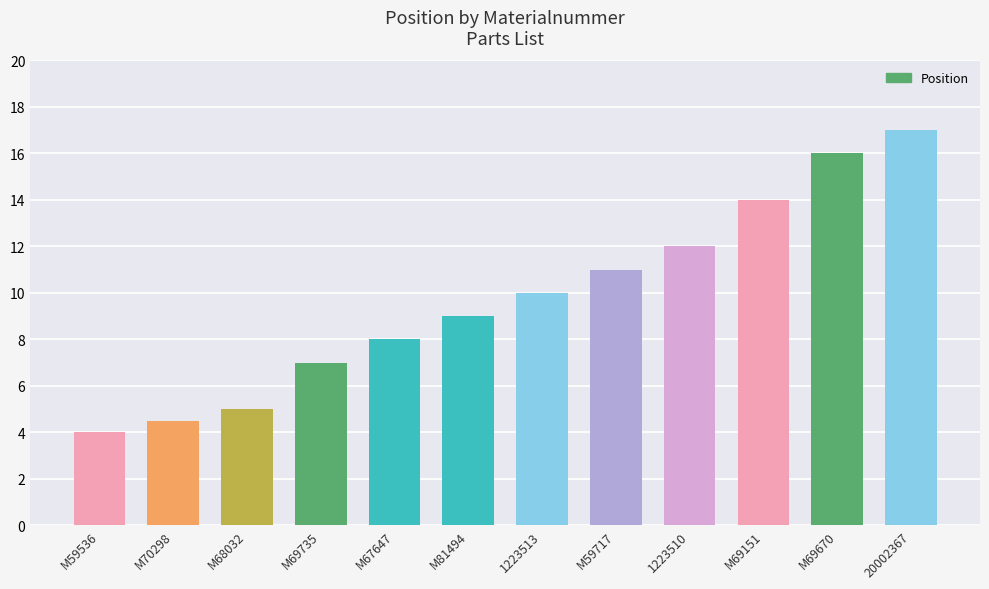

True or false: the data shows 1.9 at M69735.

False